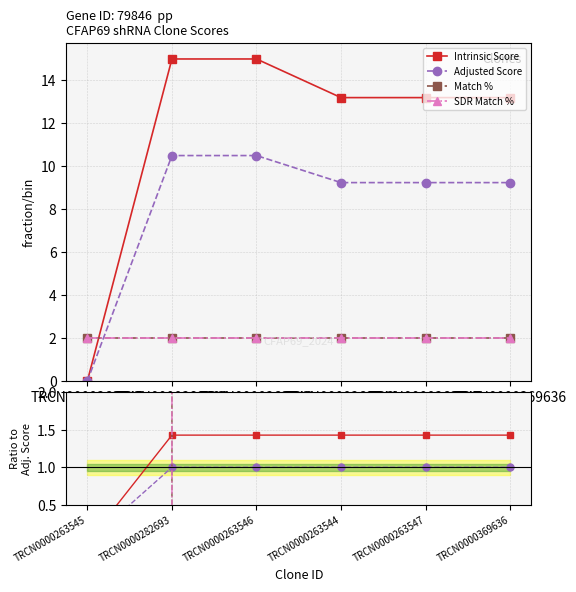

Rank the series at TRCN0000263544 from lowest to highest value.

Match %, SDR Match %, Adjusted Score, Intrinsic Score